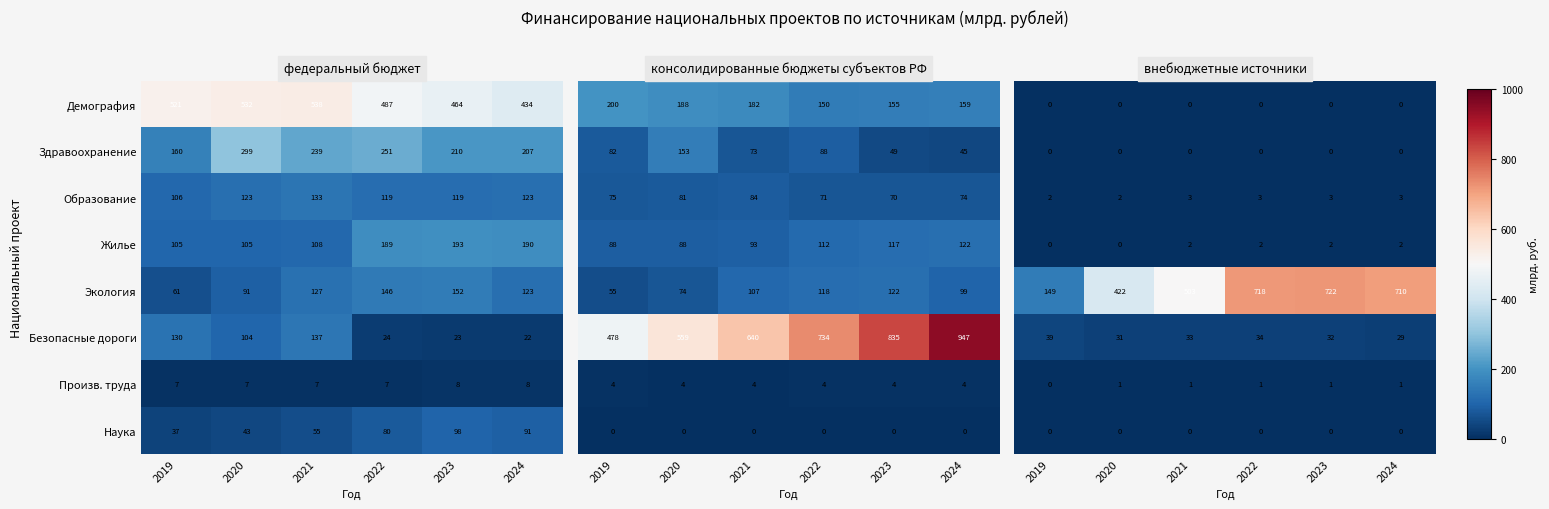

At how many categories does at least one series exceed 181?

5